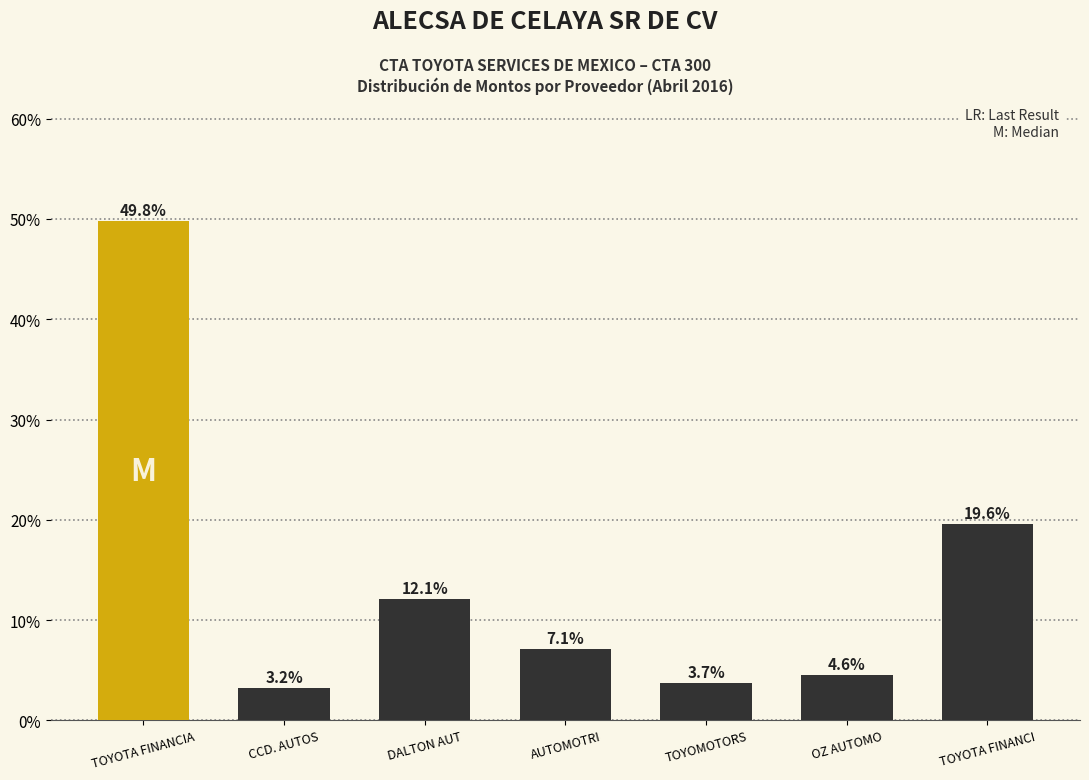

True or false: the data shows 19.6 at TOYOTA FINANCI.

True